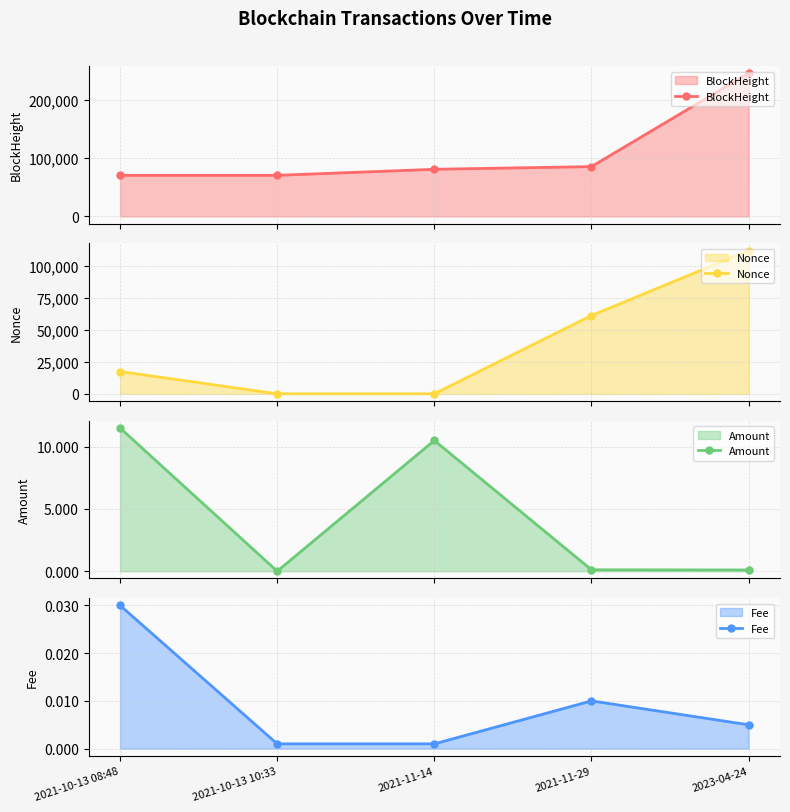

Reading left to right, transcribe all the data shown in this chart.

BlockHeight: 70367.0	70389.0	80753.0	85344.0	245507.0
Nonce: 17415.0	0.0	1.0	61206.0	111977.0
Amount: 11.5	0.0	10.5	0.1	0.1
Fee: 0.0	0.0	0.0	0.0	0.0